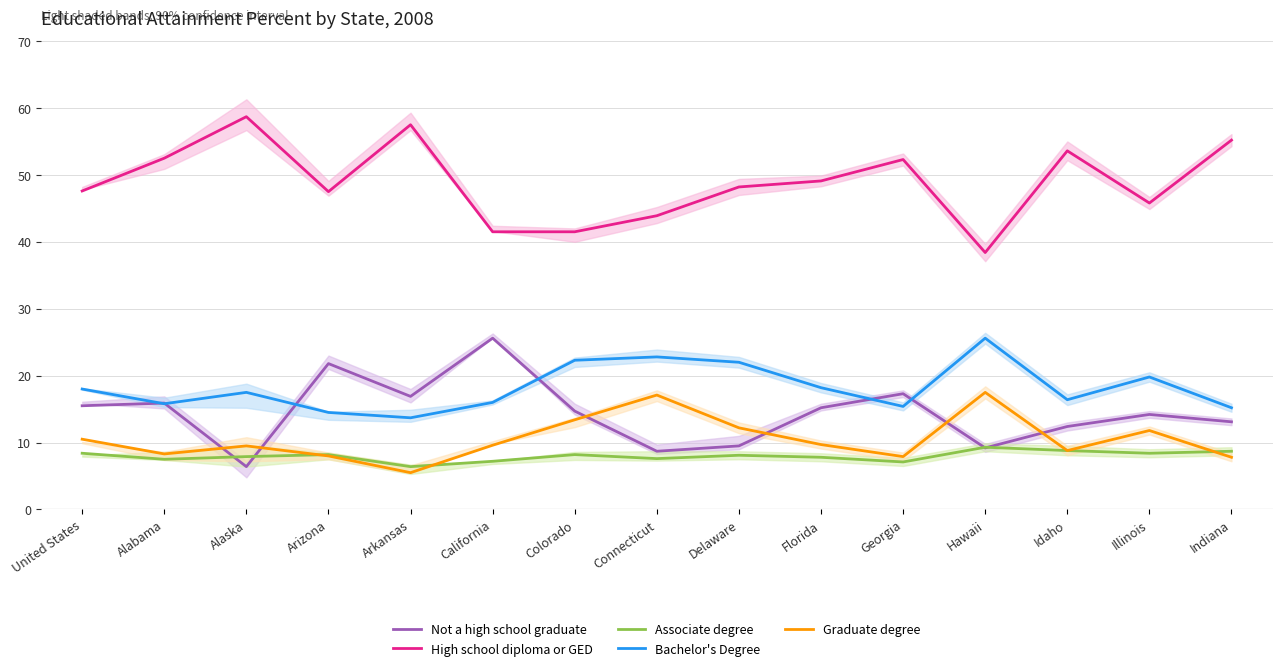

What is the average value of the Graduate degree series?

10.5